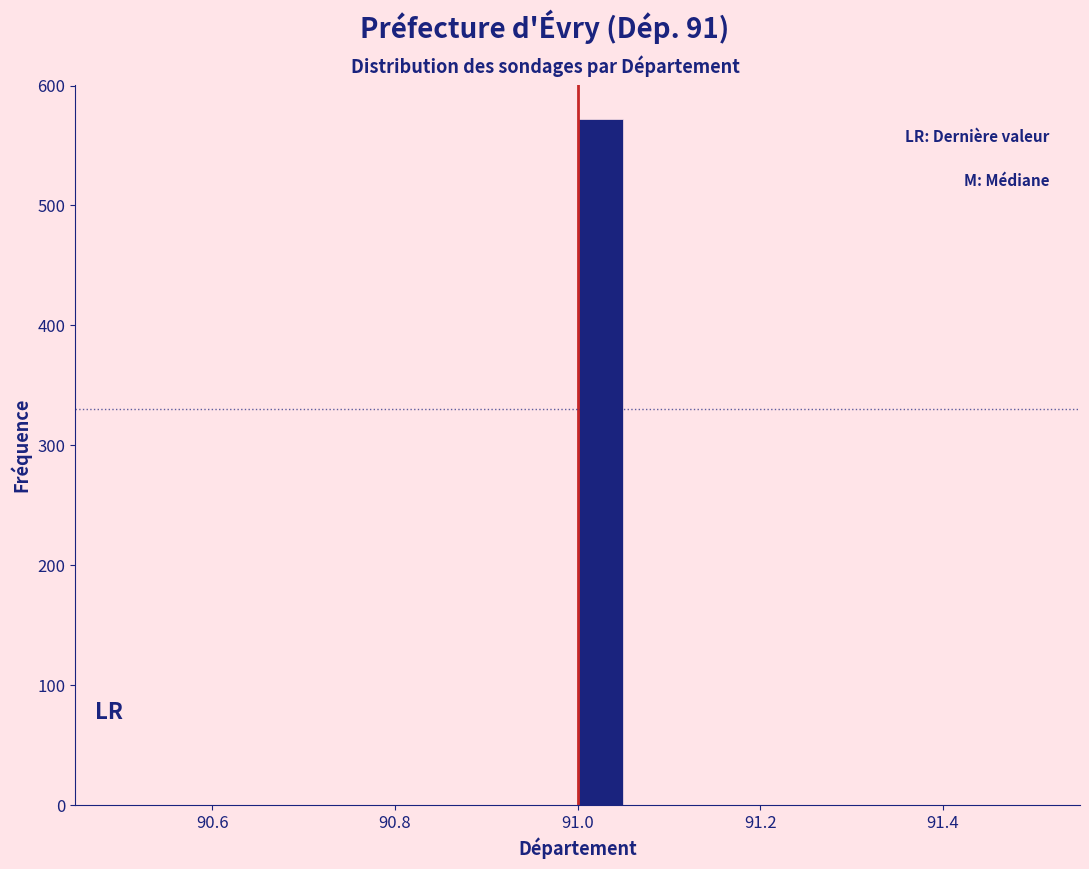

Around what value on the x-axis is the tallest bar? Give the approximate position of its centre, as read against the axis.

91.02